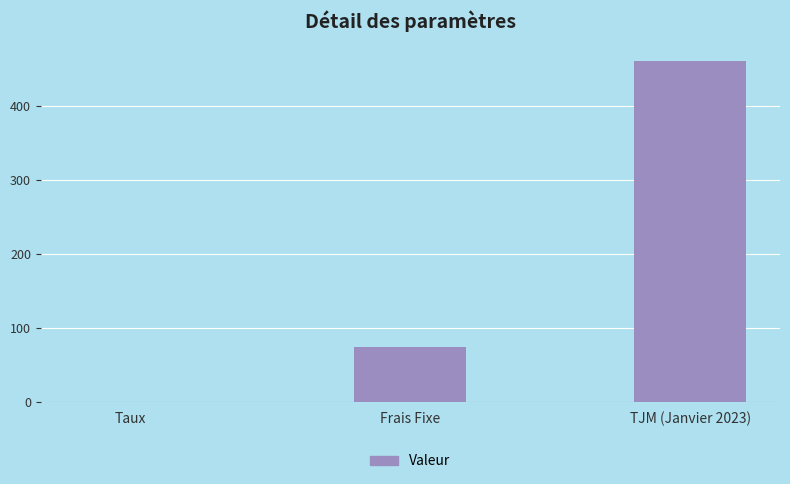

At which category does the chart reach its peak across all series?

TJM (Janvier 2023)